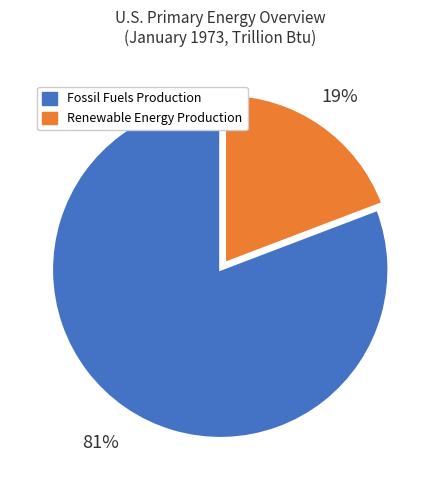

To the nearest percent, what is the difference between the largest and smallest slice percentages?

62%